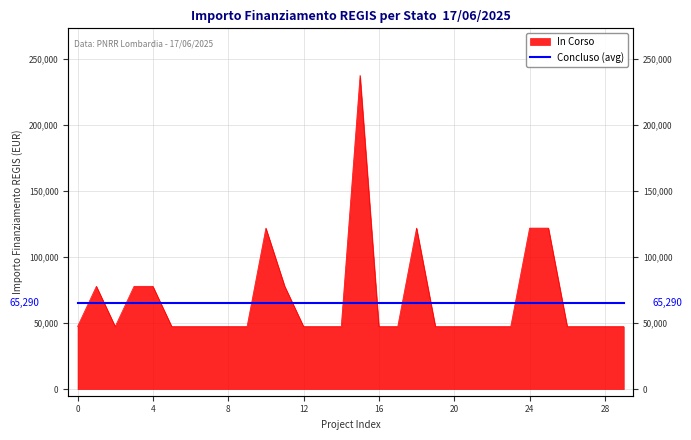

What is the average value?

67773